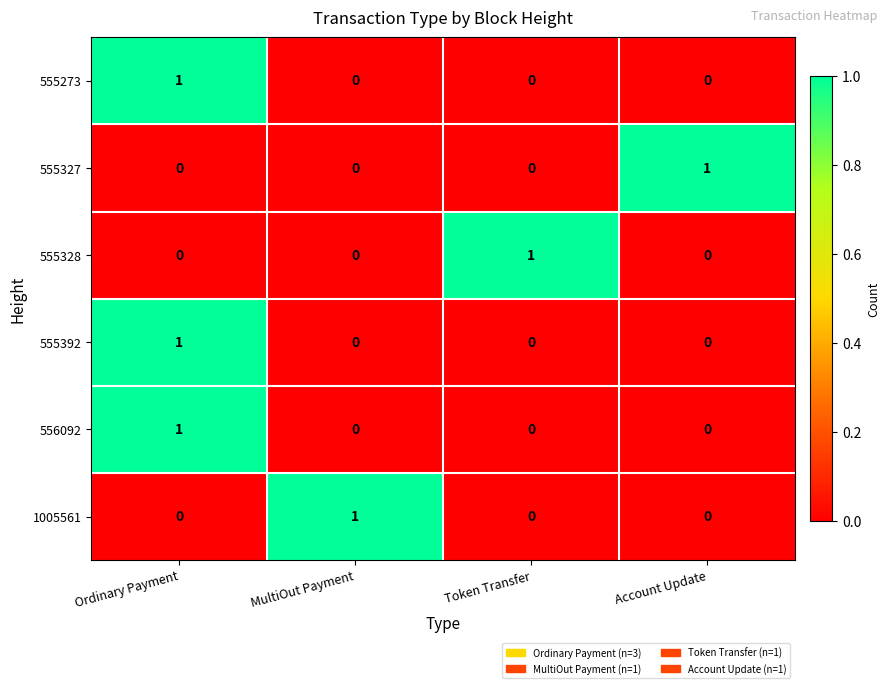

At how many categories does at least one series exceed 0?

4